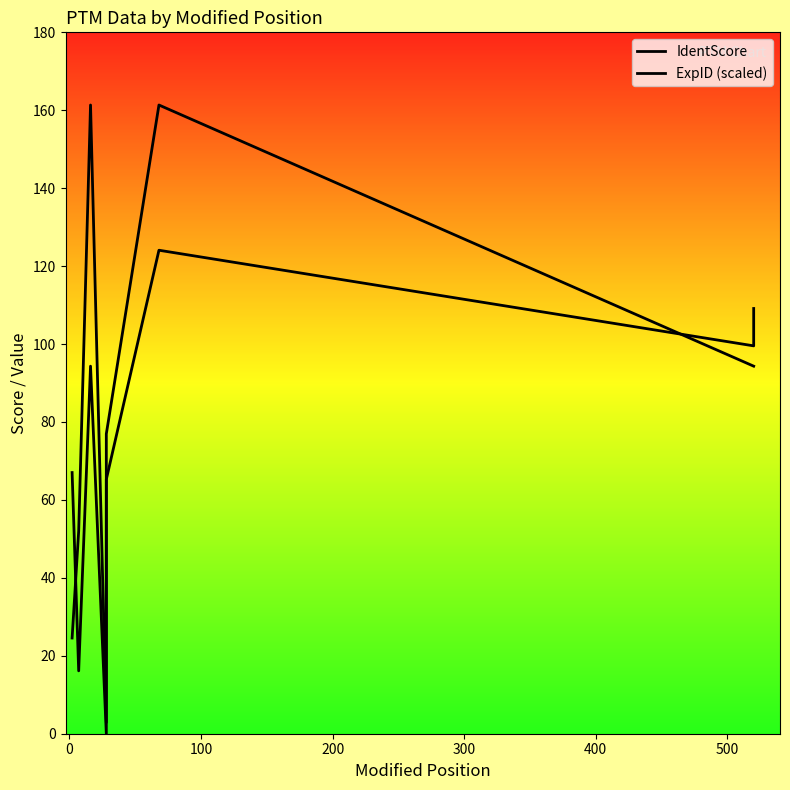

Is this an area chart (filled region under the line)?

No